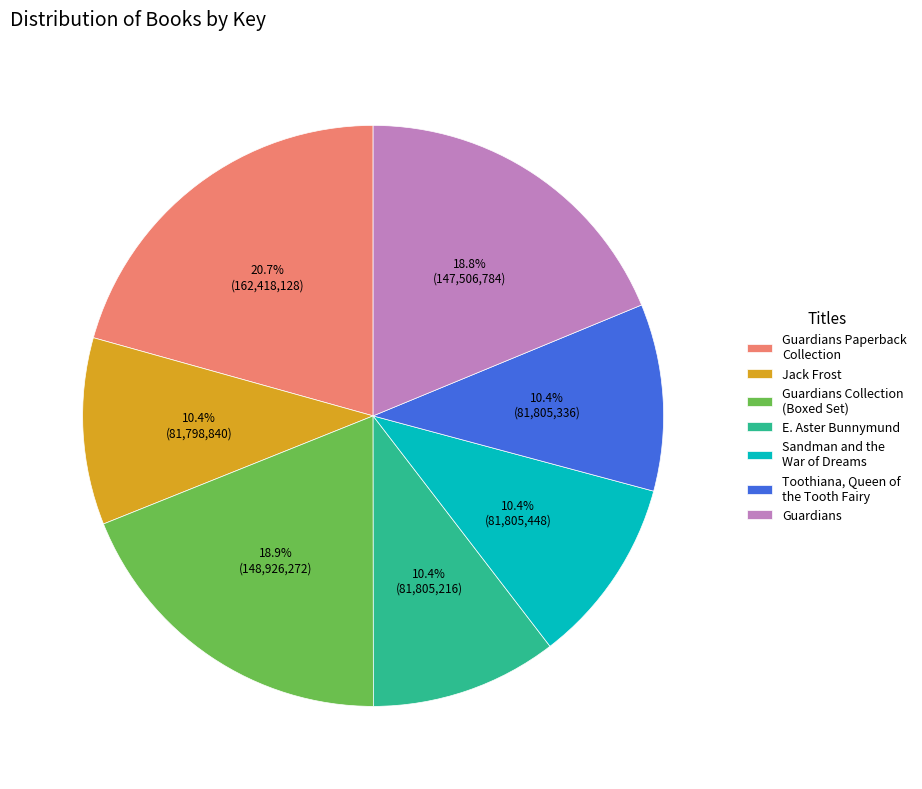

What percentage is the E. Aster Bunnymund slice, to the nearest percent?

10%